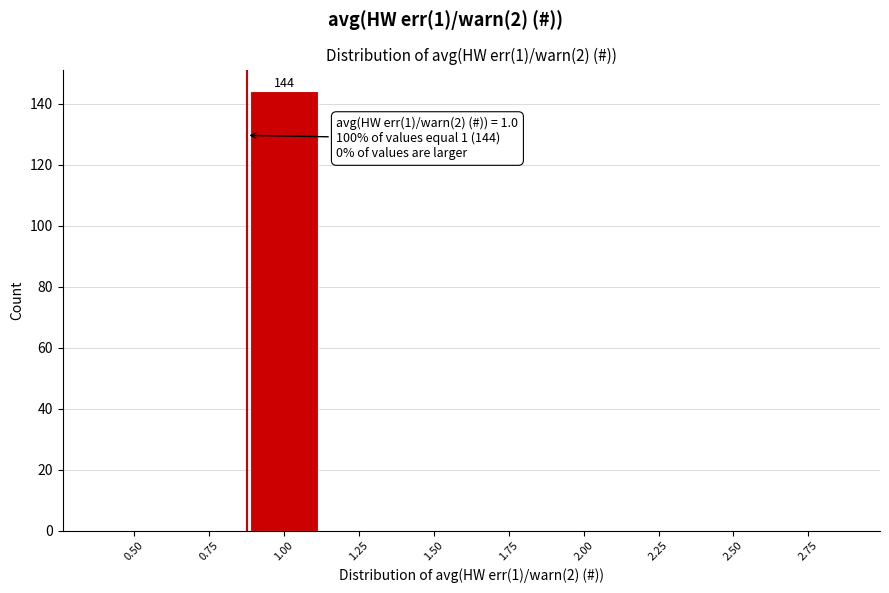

Reading right to left, what are all the values shown in this chart?

2.75=0	2.50=0	2.25=0	2.00=0	1.75=0	1.50=0	1.25=0	1.00=144	0.75=0	0.50=0